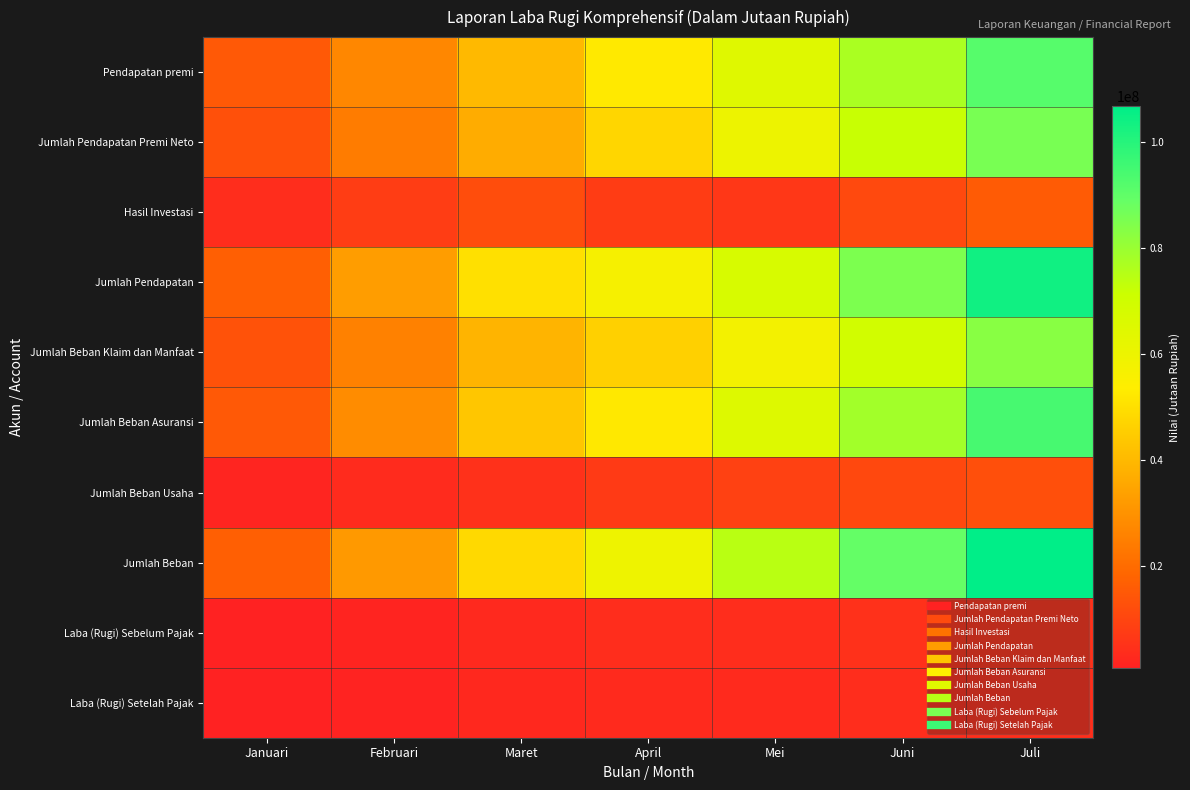

What is the spread (max minus min) of values at Juni?

85150684.2